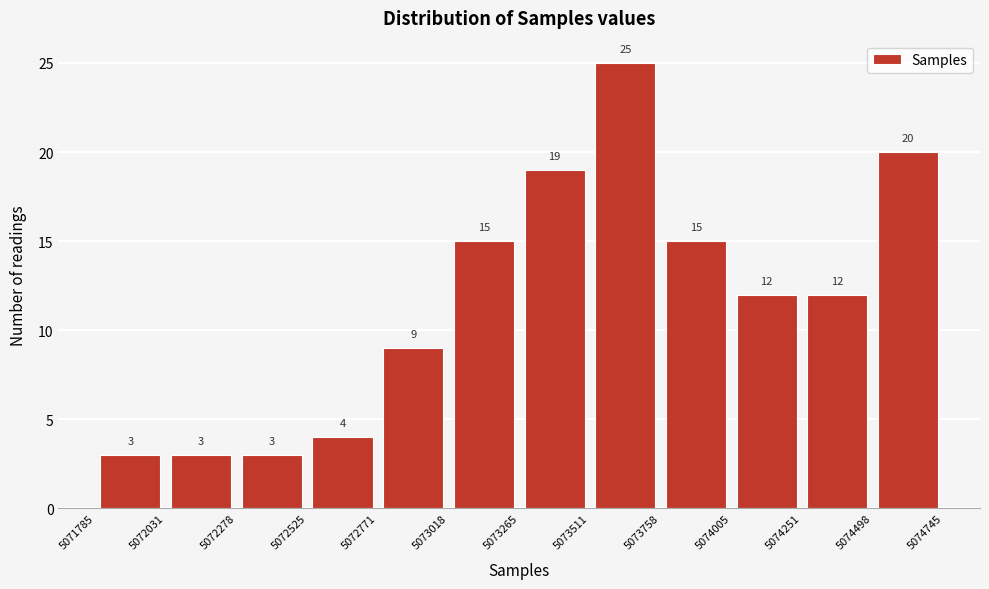

How tall is the bar that spans 5071785 to 5072031 on the x-axis?

3